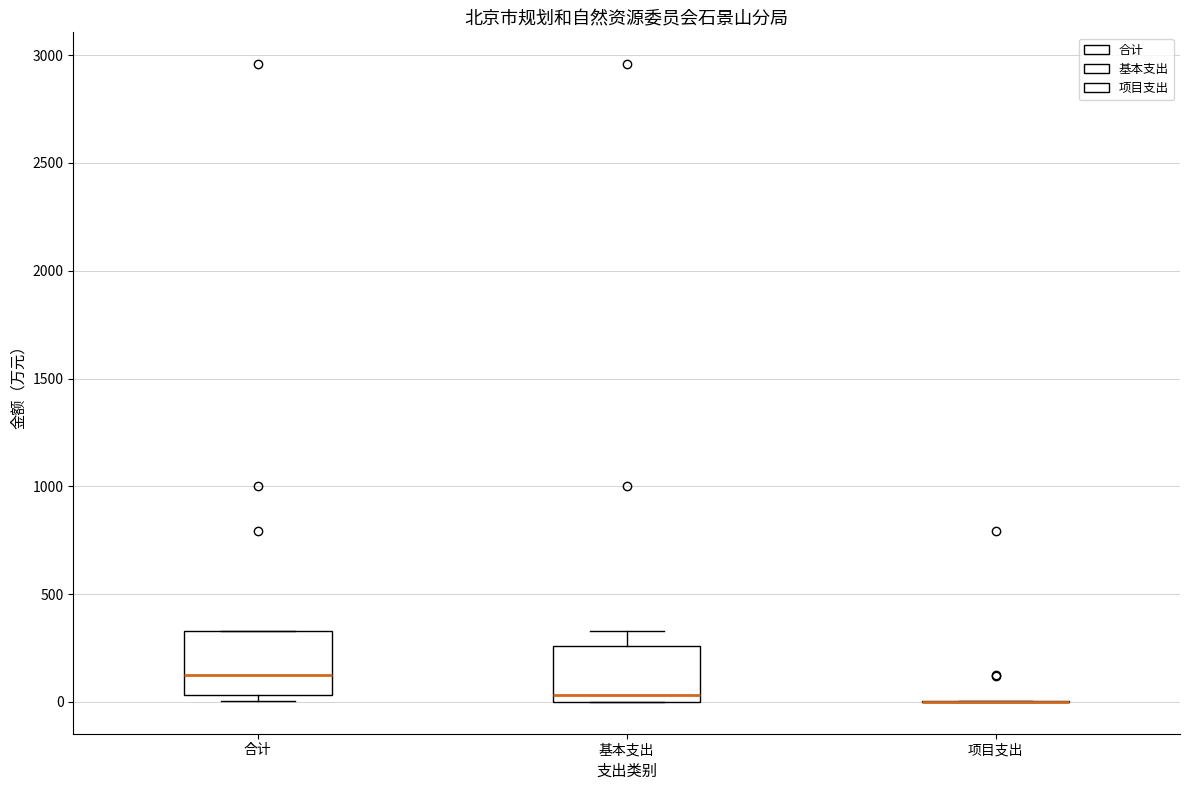

Reading left to right, read every box against the y-axis: the position of its median line, the range the box covers, and the ends of its whiskers. The values are not printed on the chart, so give them approximately, as read against the axis.

合计: median 100, box 50 to 350, whiskers 0 to 350
基本支出: median 50, box 0 to 250, whiskers 0 to 350
项目支出: box collapsed to a line at 0, whiskers 0 to 0